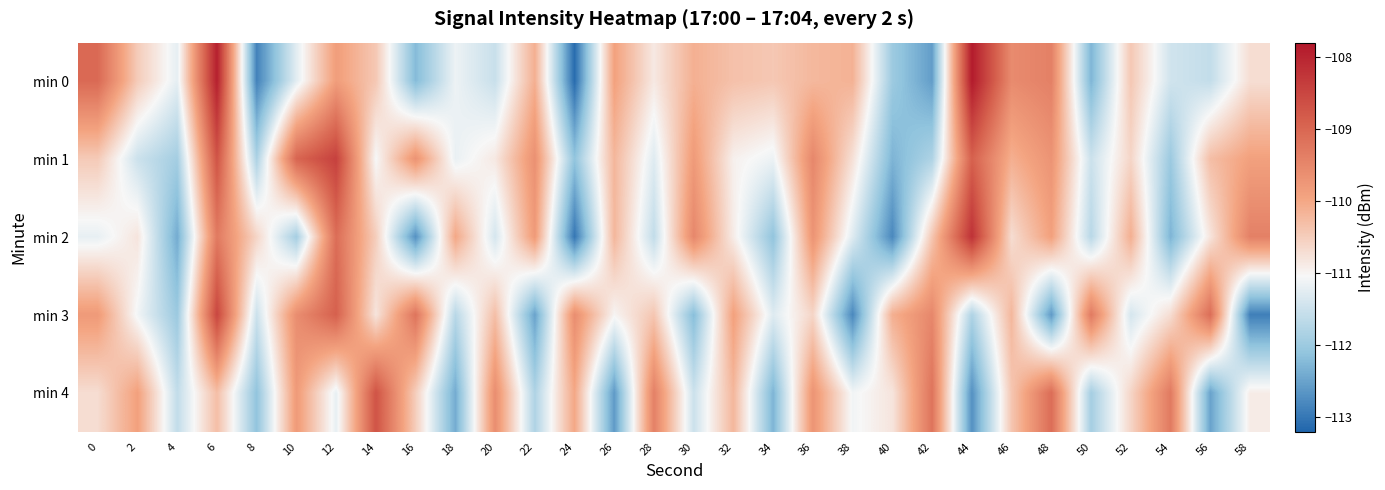

Between 10 and 28, which series saw the biggest shift?

min 1